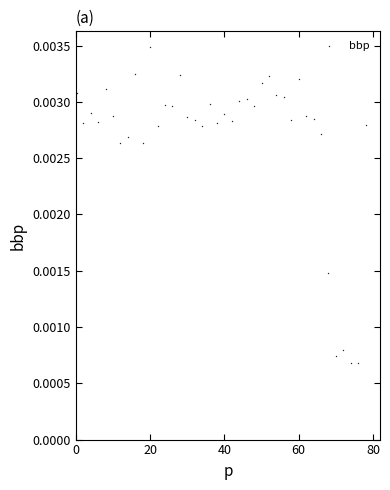

How many points are shown in the scatter plot?

40